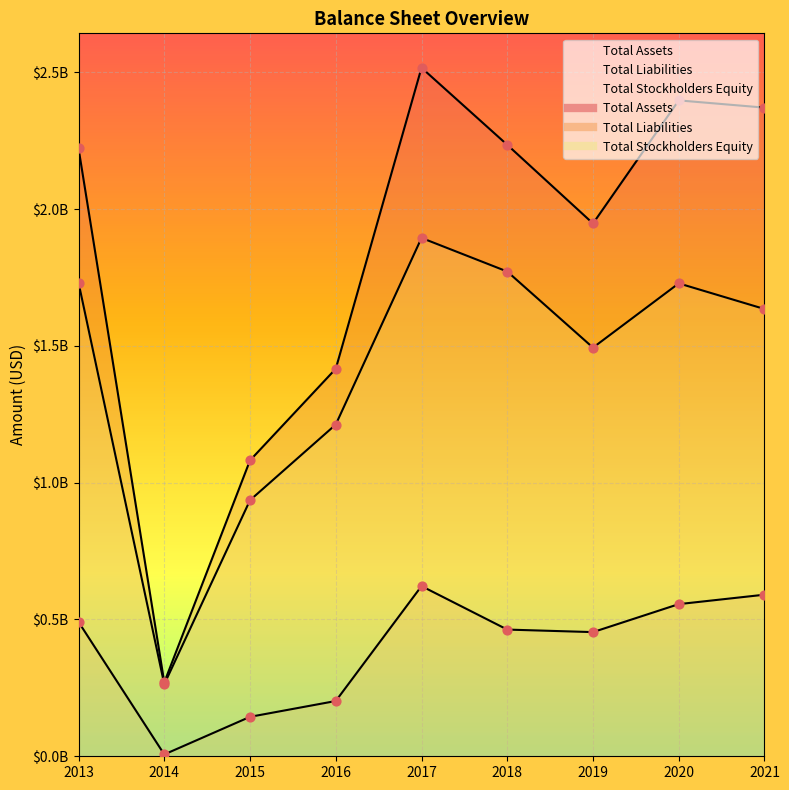

Which series has the largest total across all categories?

Total Assets